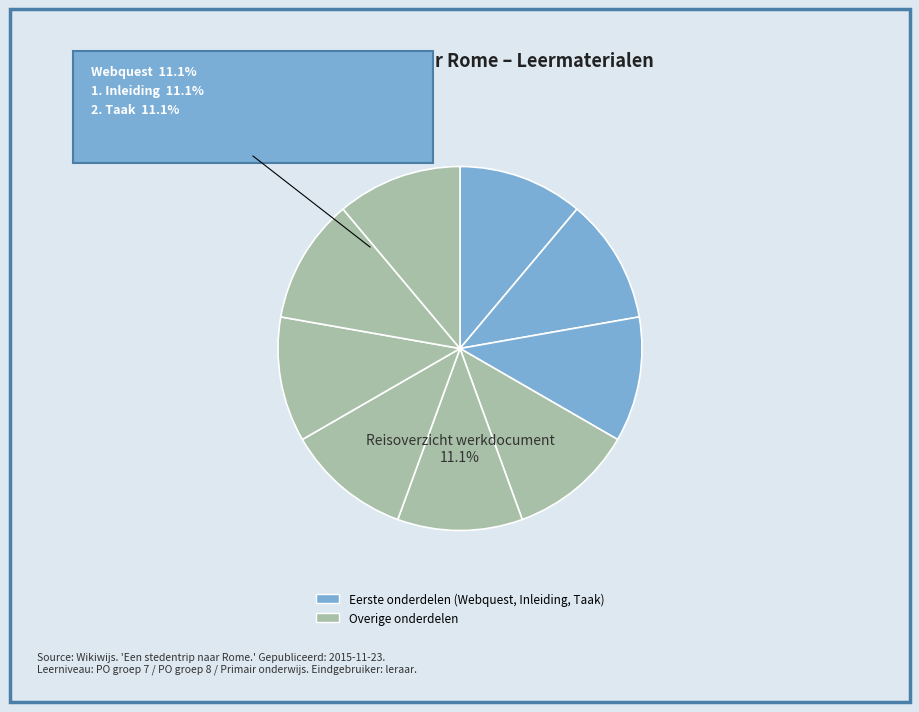

How many segments does this pie chart have?

9